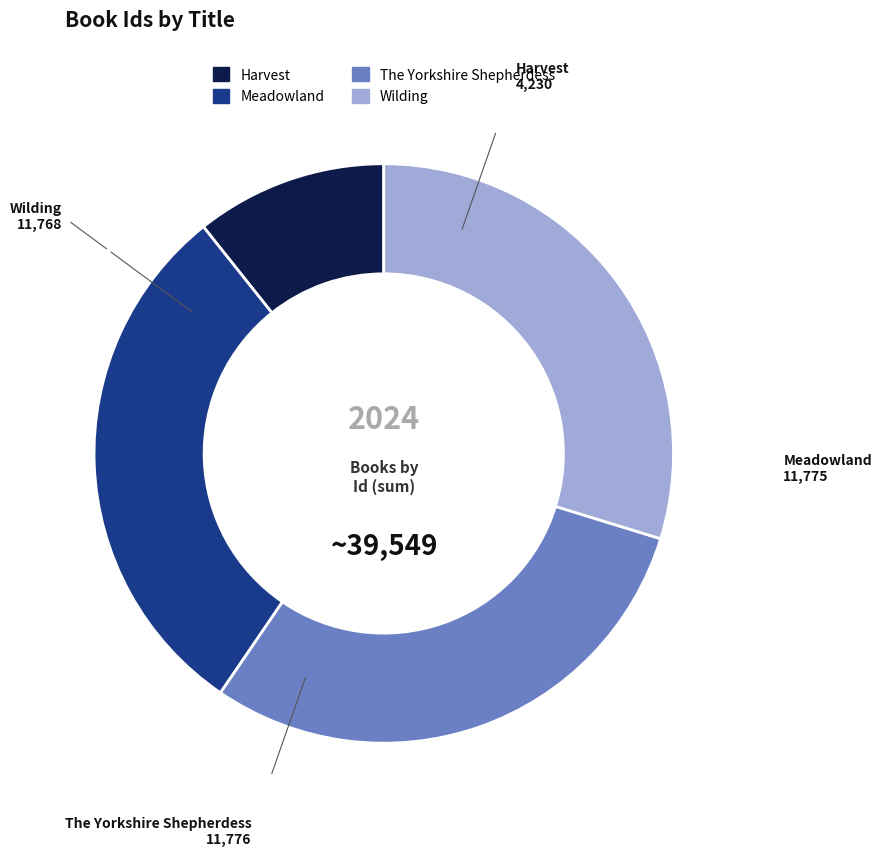

Which slice is the smallest?

Harvest